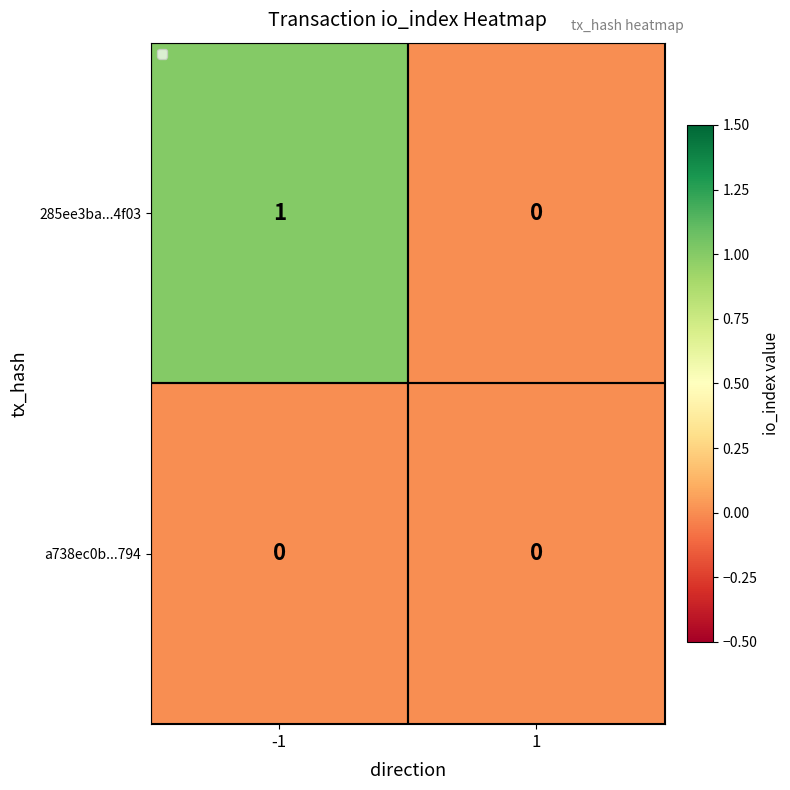

The value of a738ec0b...794 at -1 is 0. True or false?

True